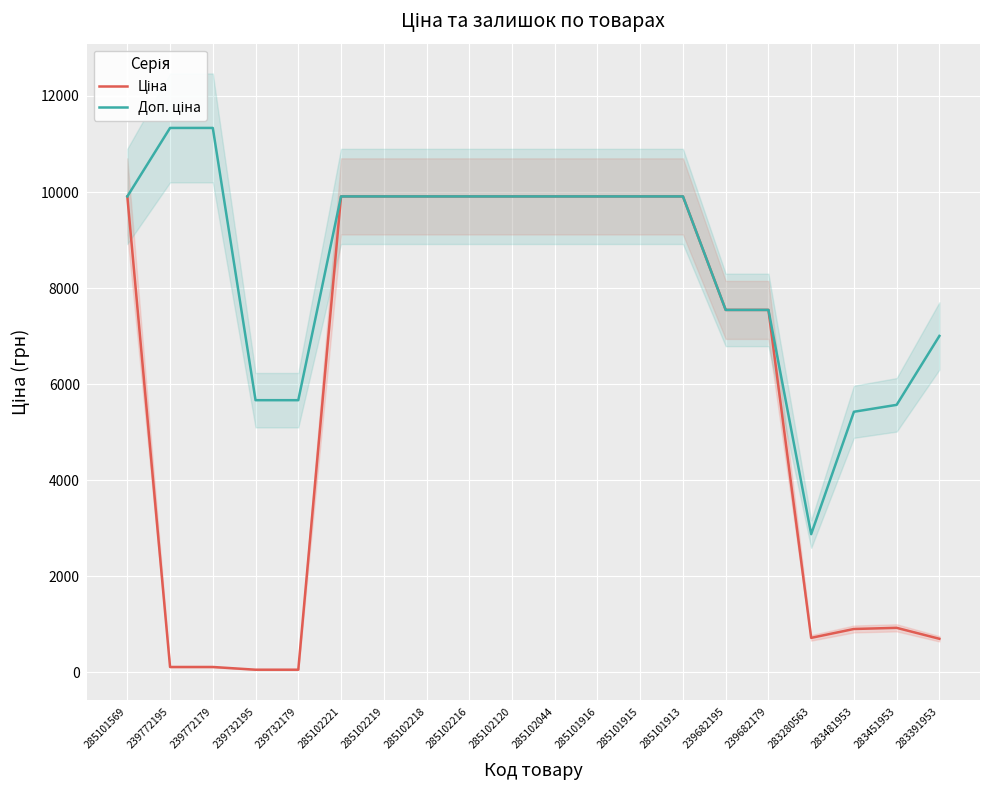

True or false: Доп. ціна and Ціна intersect in this chart.

False